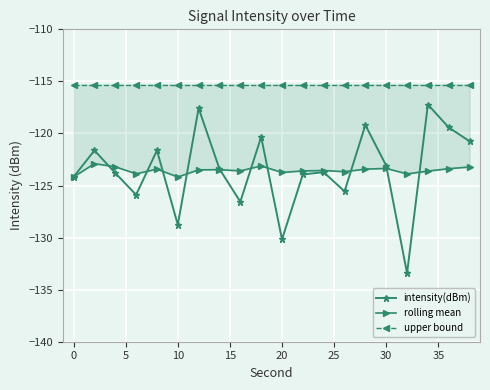

Does the chart have visible grid lines?

Yes